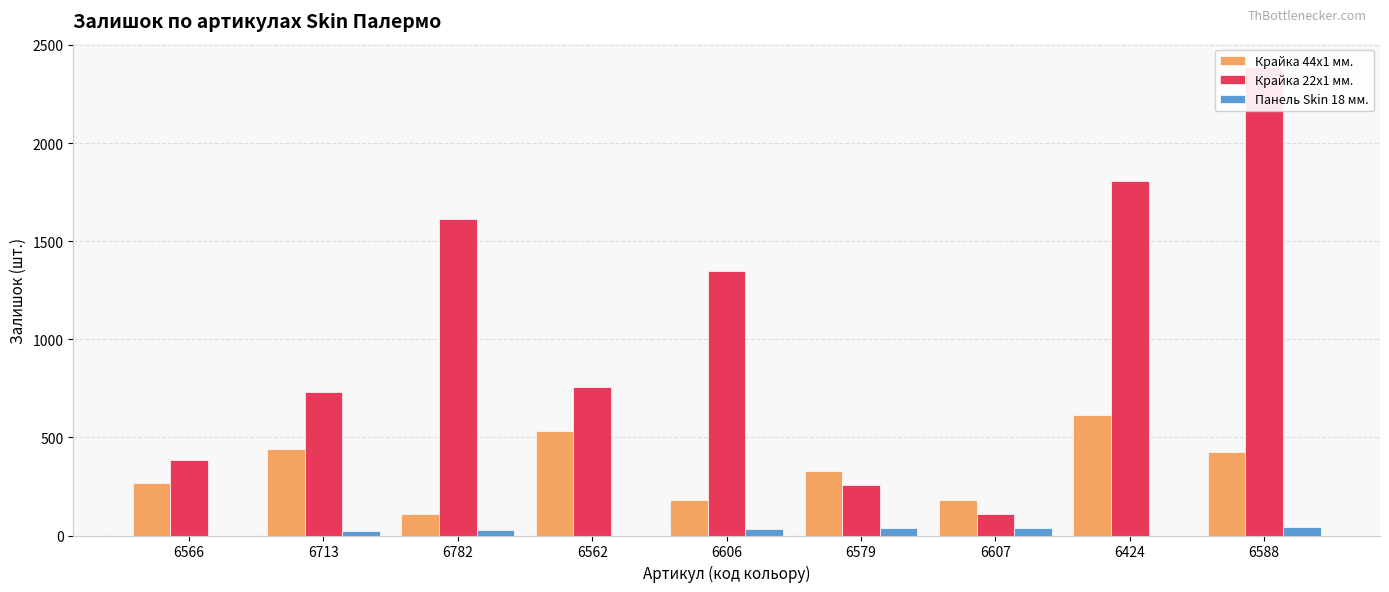

Reading left to right, list all the values displayed in this chart.

Крайка 44x1 мм.: 6566=269	6713=440	6782=112	6562=531	6606=179	6579=327	6607=180	6424=615	6588=427
Крайка 22x1 мм.: 6566=384	6713=733	6782=1614	6562=759	6606=1350	6579=255	6607=111	6424=1808	6588=2387
Панель Skin 18 мм.: 6566=0	6713=21	6782=30	6562=0	6606=32	6579=38	6607=36	6424=0	6588=41